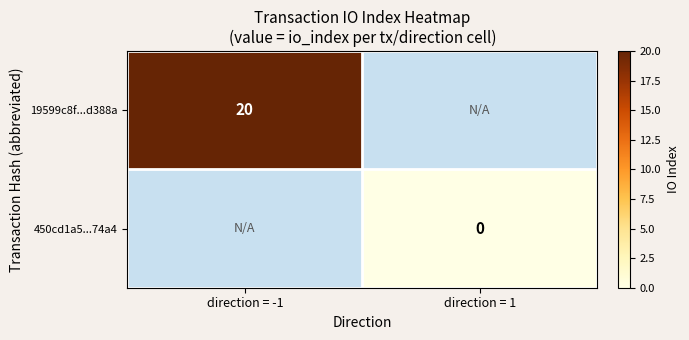

The 19599c8f...d388a series shows 29 at direction = -1. True or false?

False